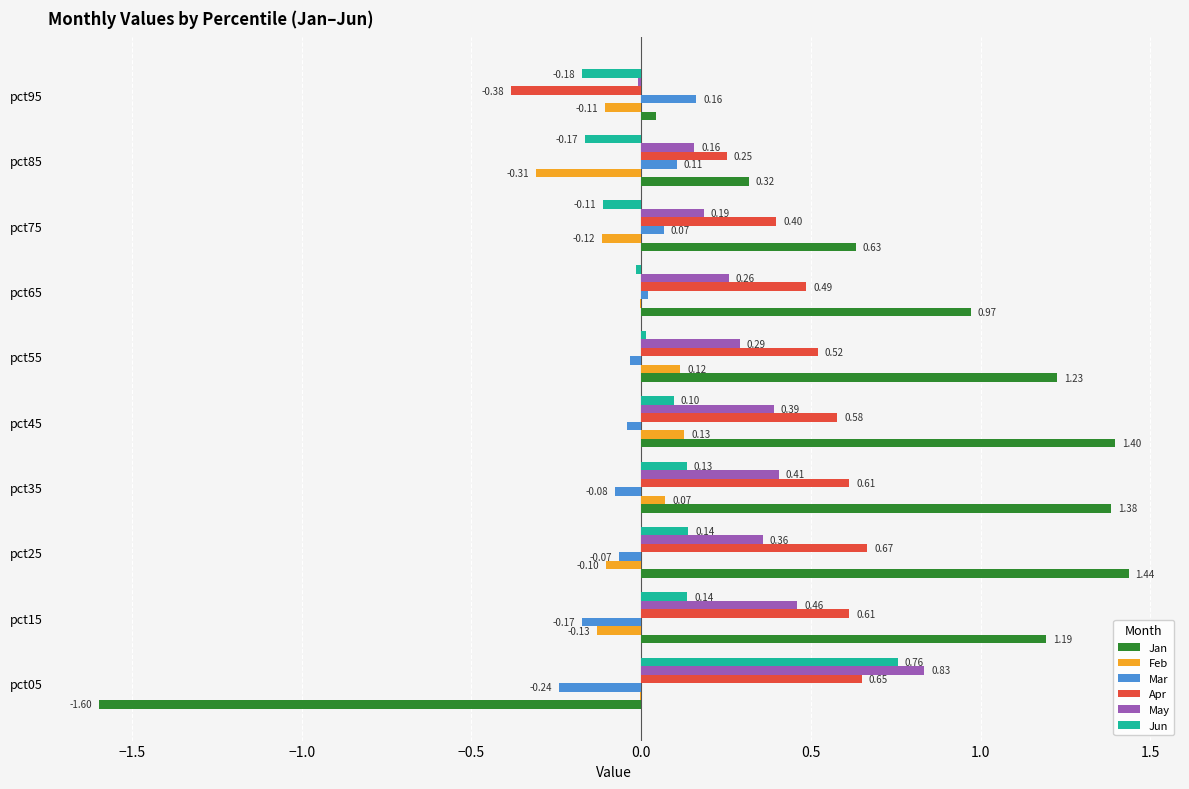

What is the total value across all series at pct35?

2.5